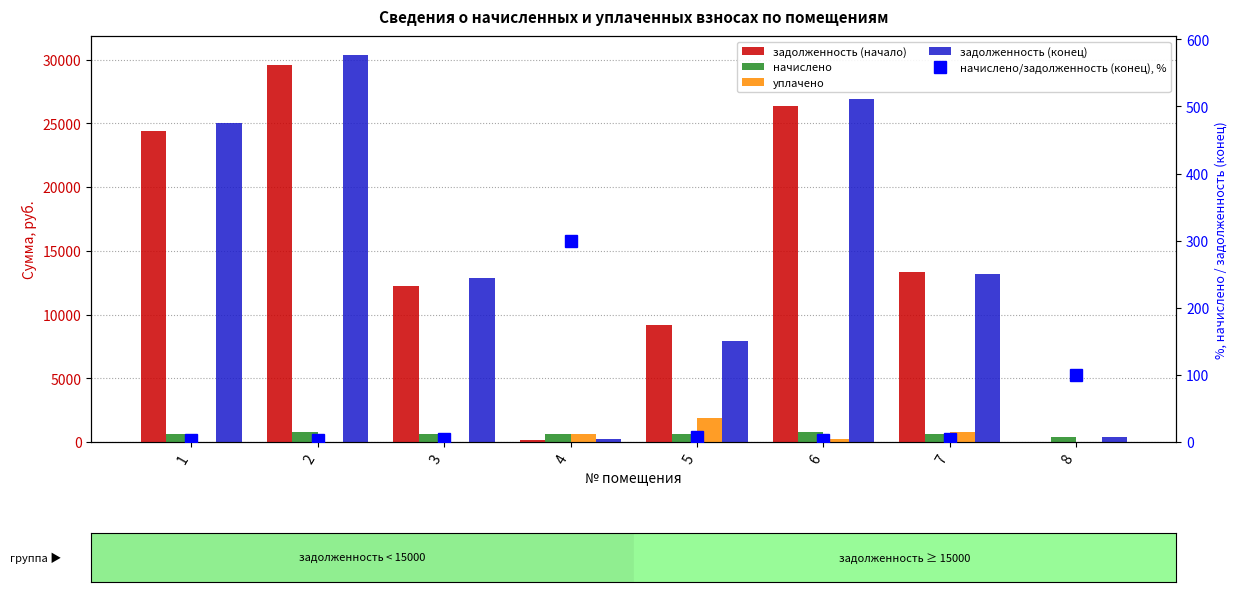

At which category is the sum across all series the highest?

2